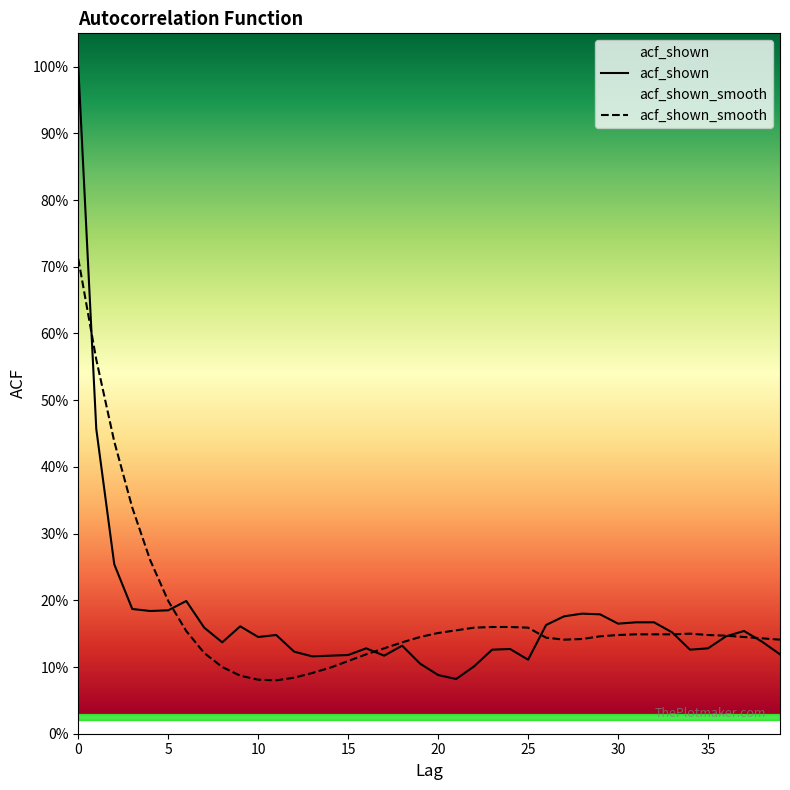

True or false: acf_shown has a value of 0.1 at 16.

True